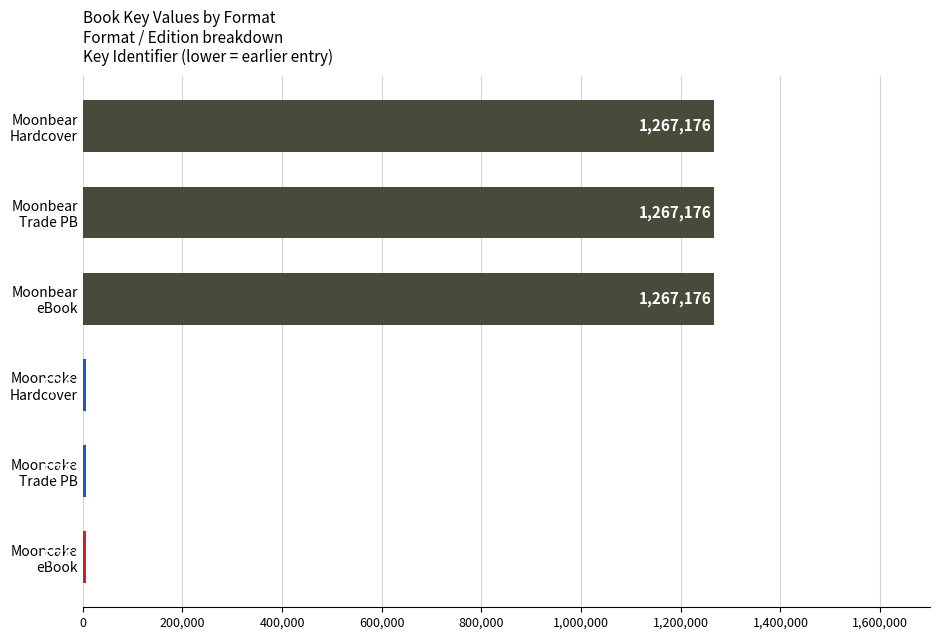

What is the greatest value displayed?

1267176